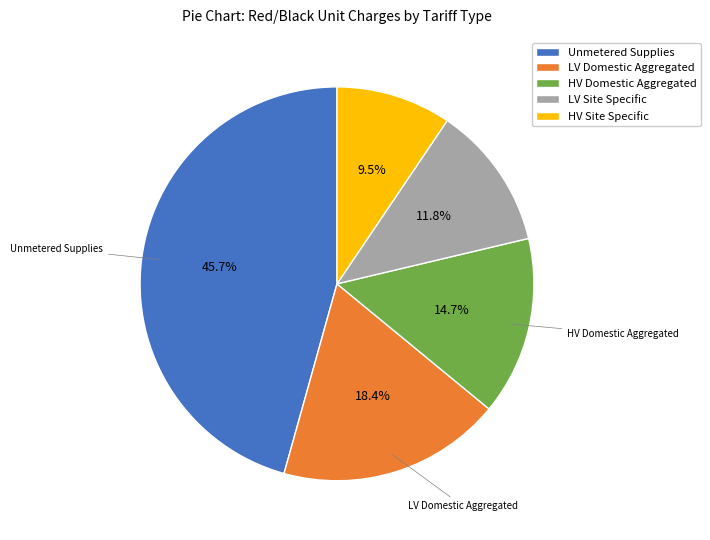

To the nearest percent, what is the difference between the HV Domestic Aggregated and LV Site Specific slice percentages?

3%